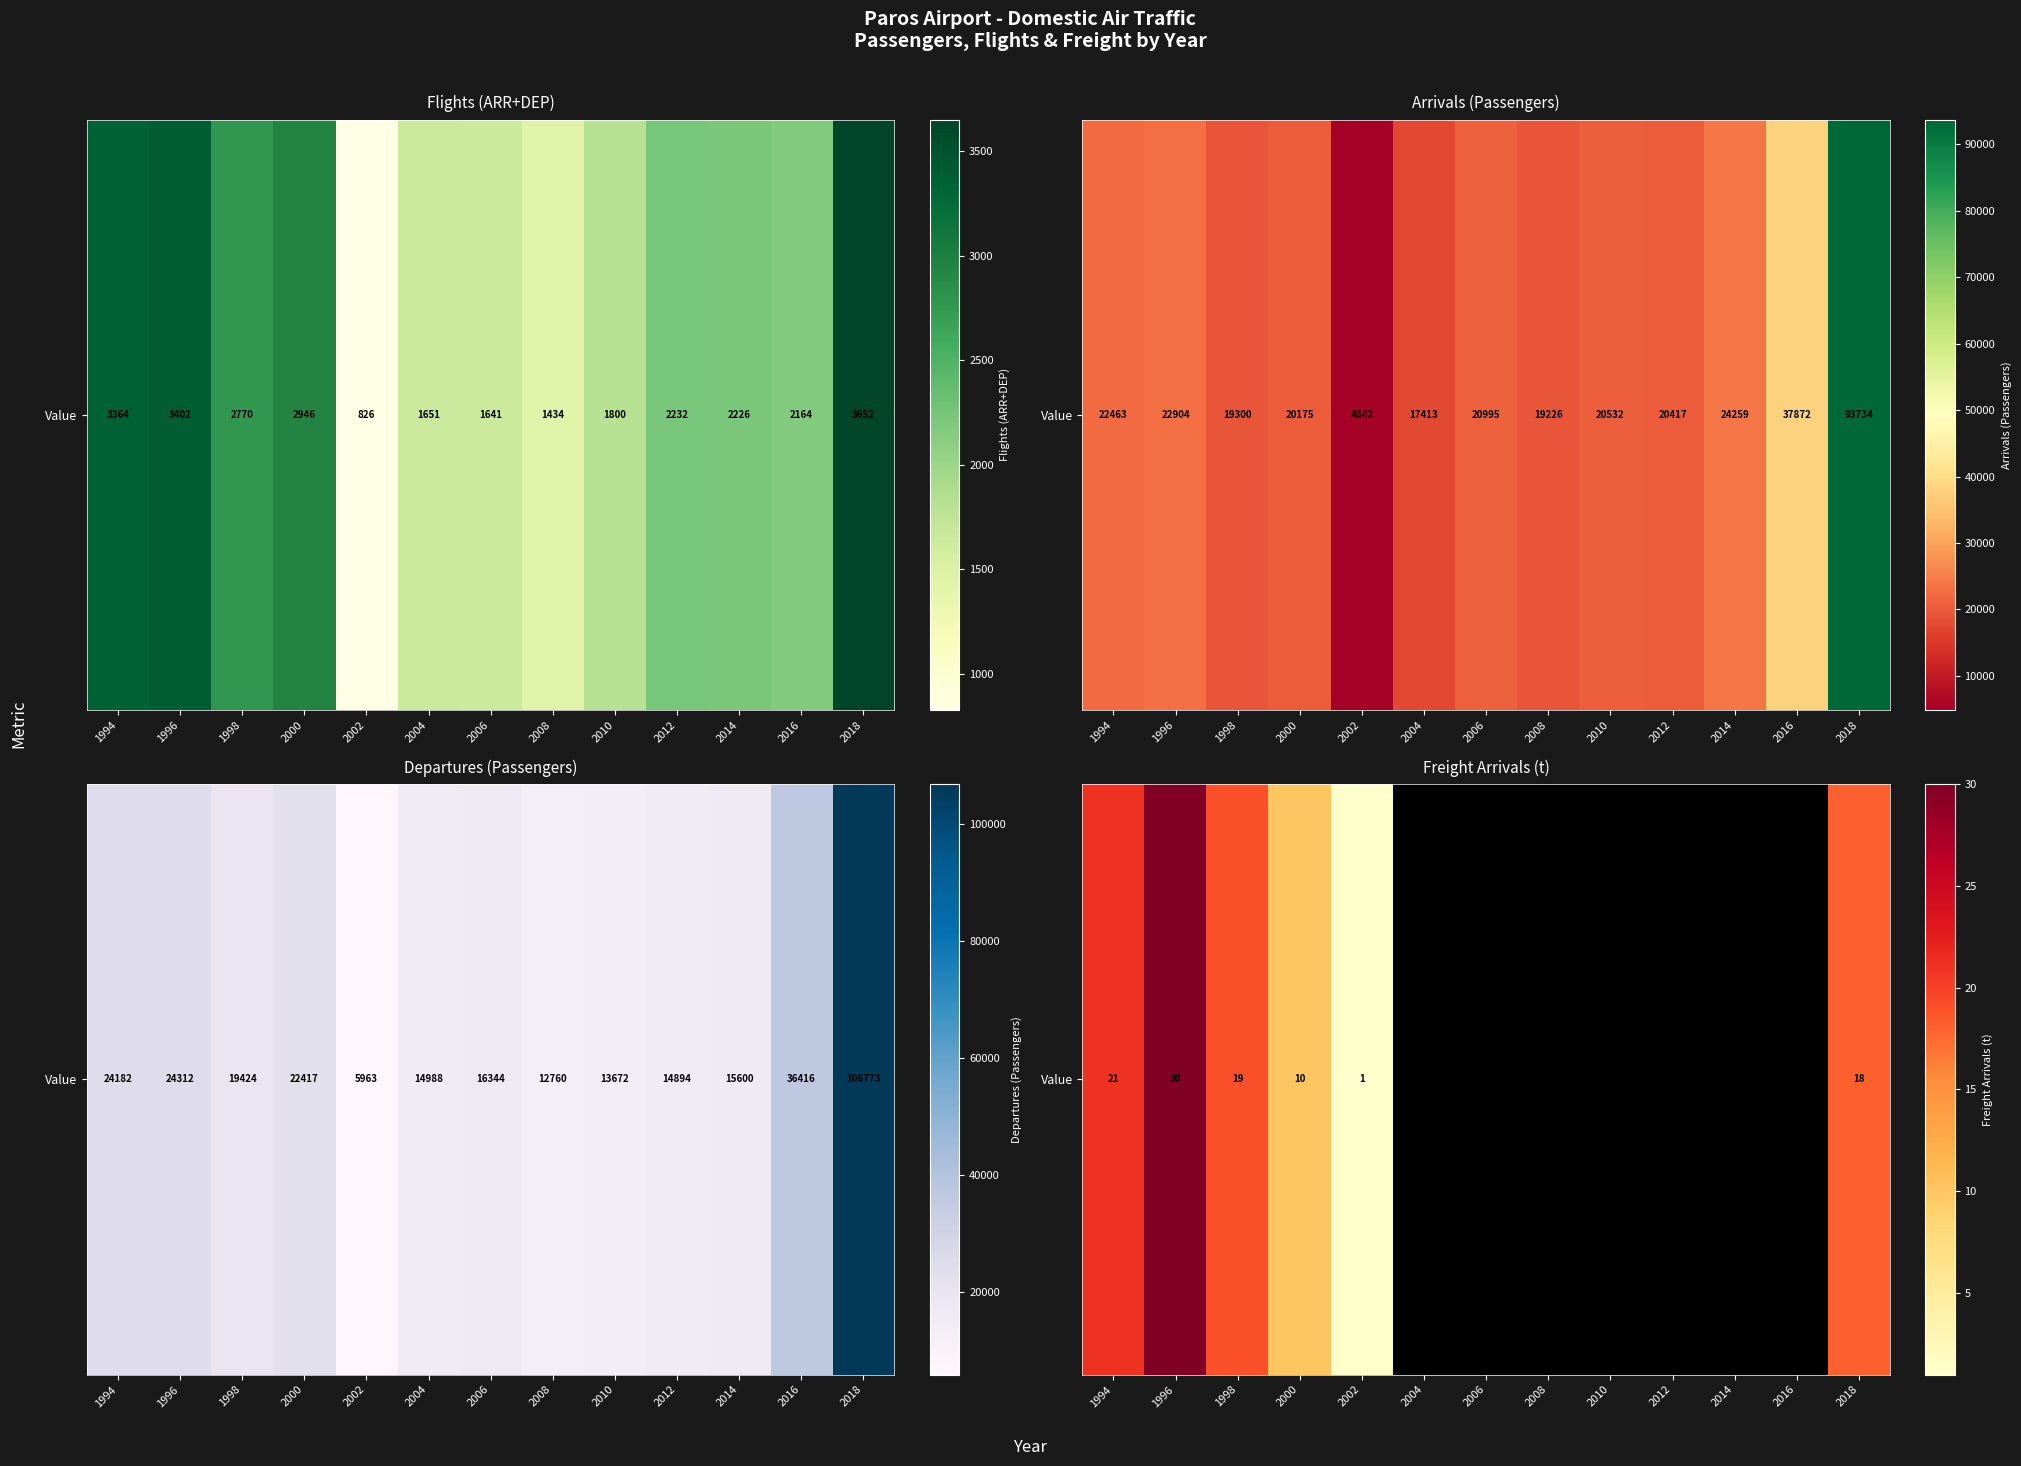

Count the number of values greater than 0.

6